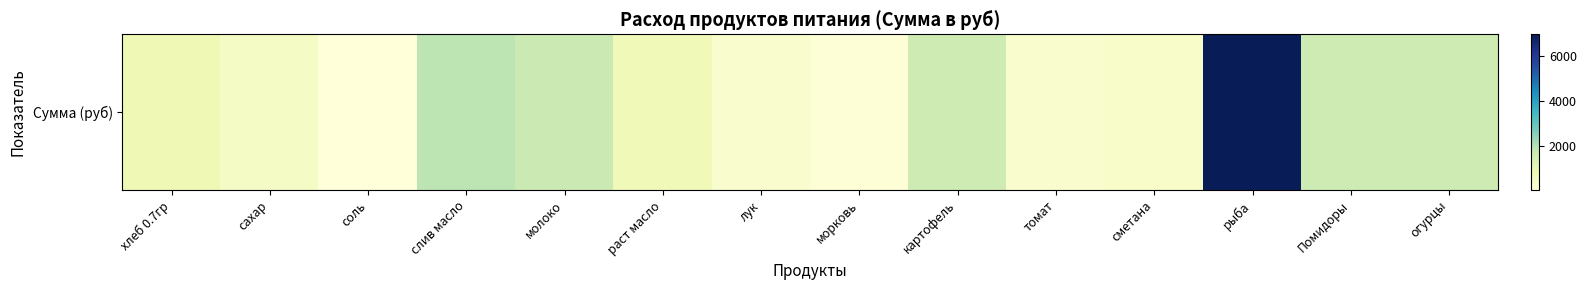

Which has a higher value, лук or морковь?

лук